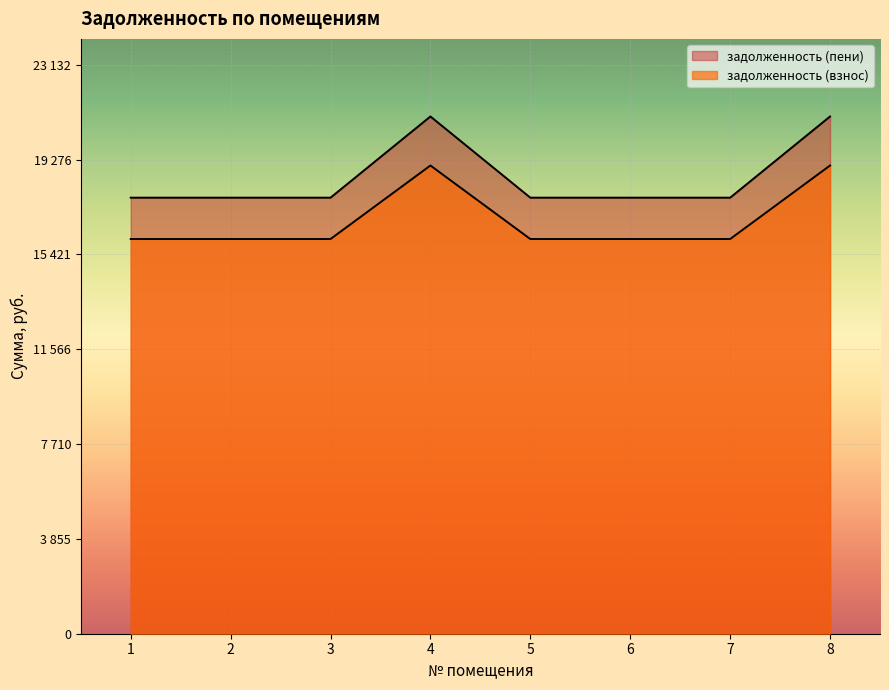

In задолженность (взнос), how many points are higher than both neighbors (excluding endpoints)?

1